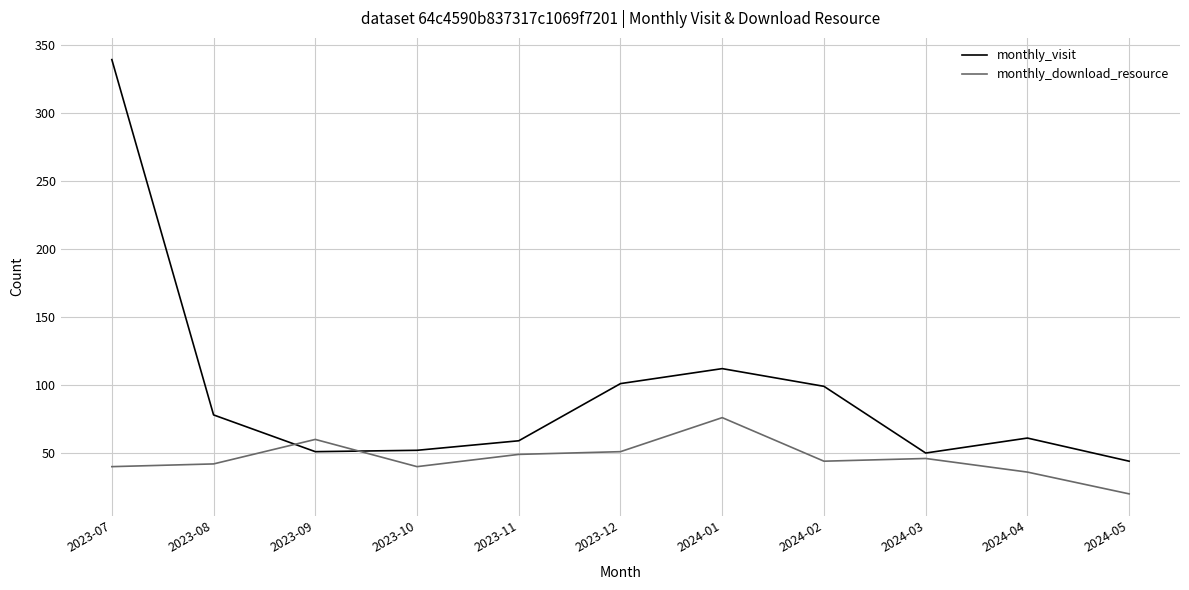

At how many categories does at least one series exceed 207?

1